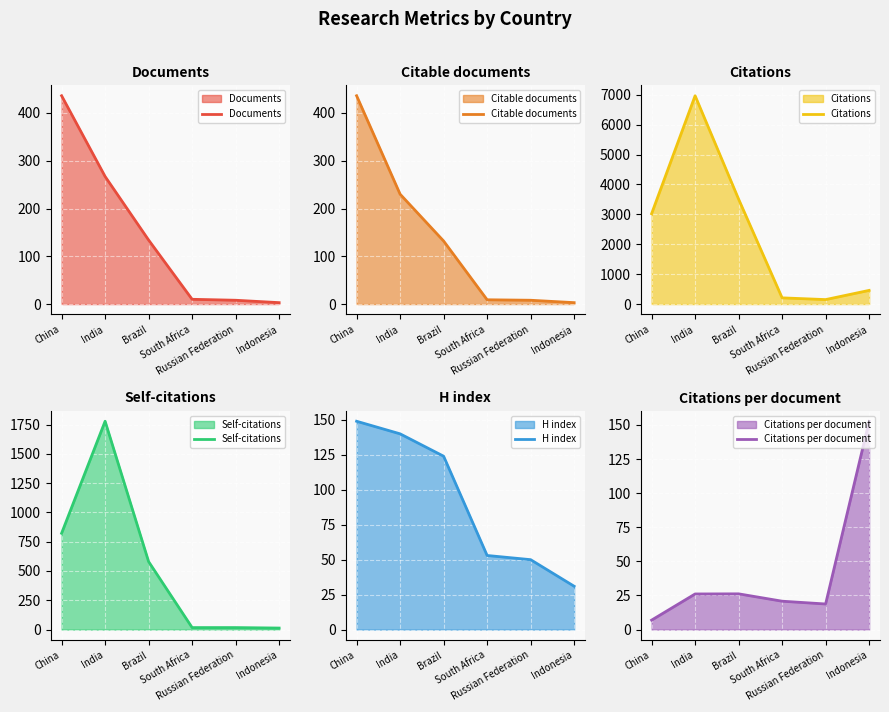

Where does the H index series first go above 124?

China